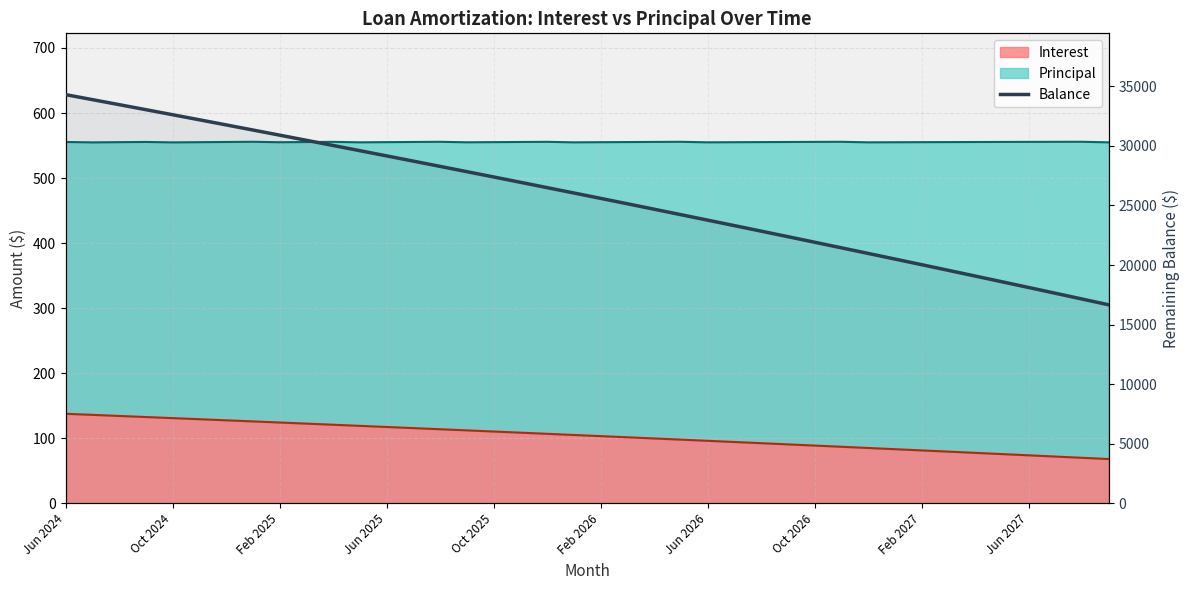

What is the maximum value shown in the chart?

34312